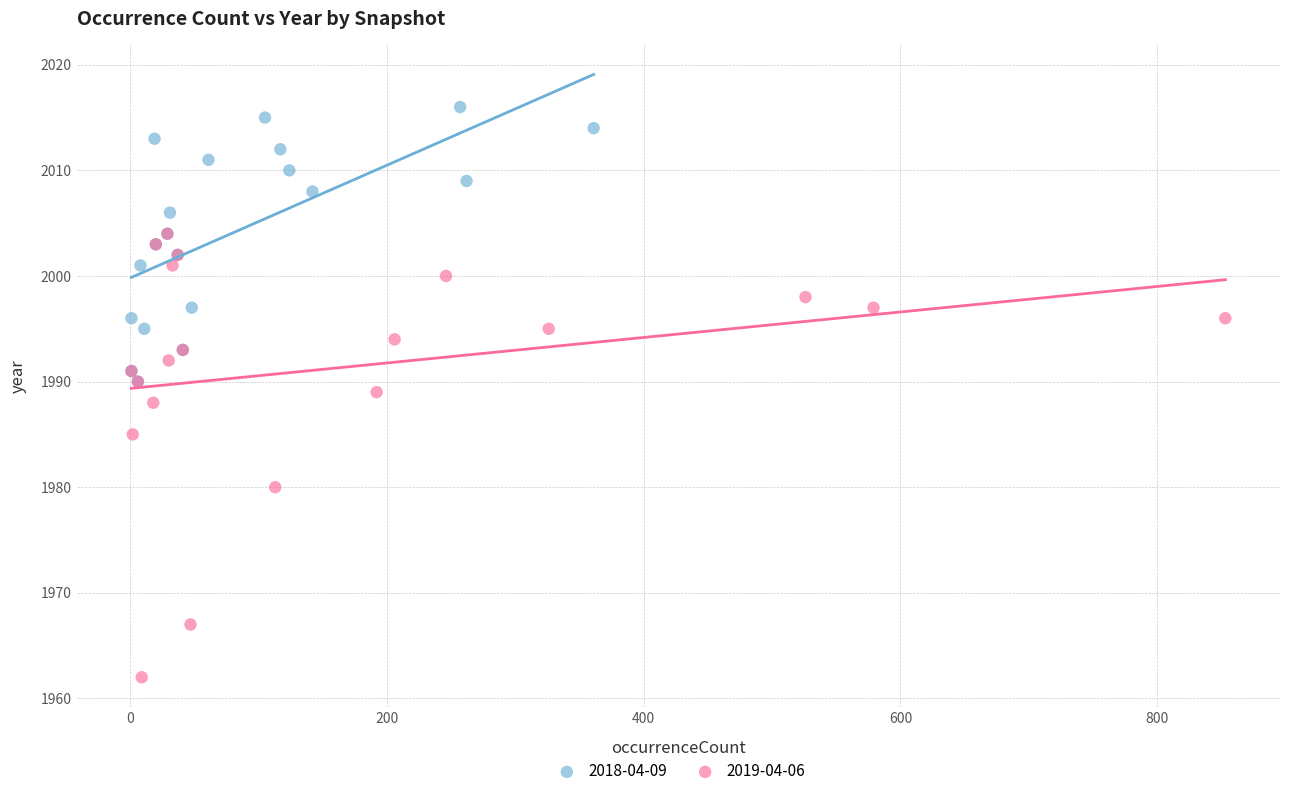

Which series reaches the minimum Y coordinate?

2019-04-06